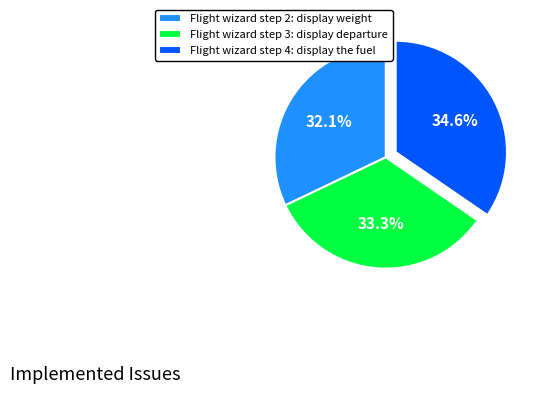

To the nearest percent, what is the difference between the Flight wizard step 3: display departure and Flight wizard step 4: display the fuel slice percentages?

1%